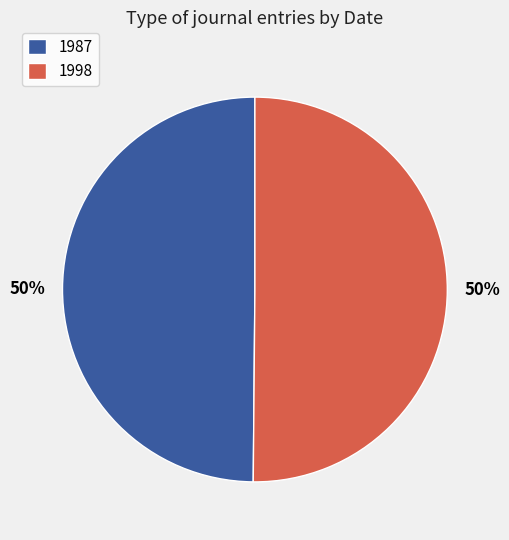

What is the ratio of the value at 1998 to the value at 1987?

1.0